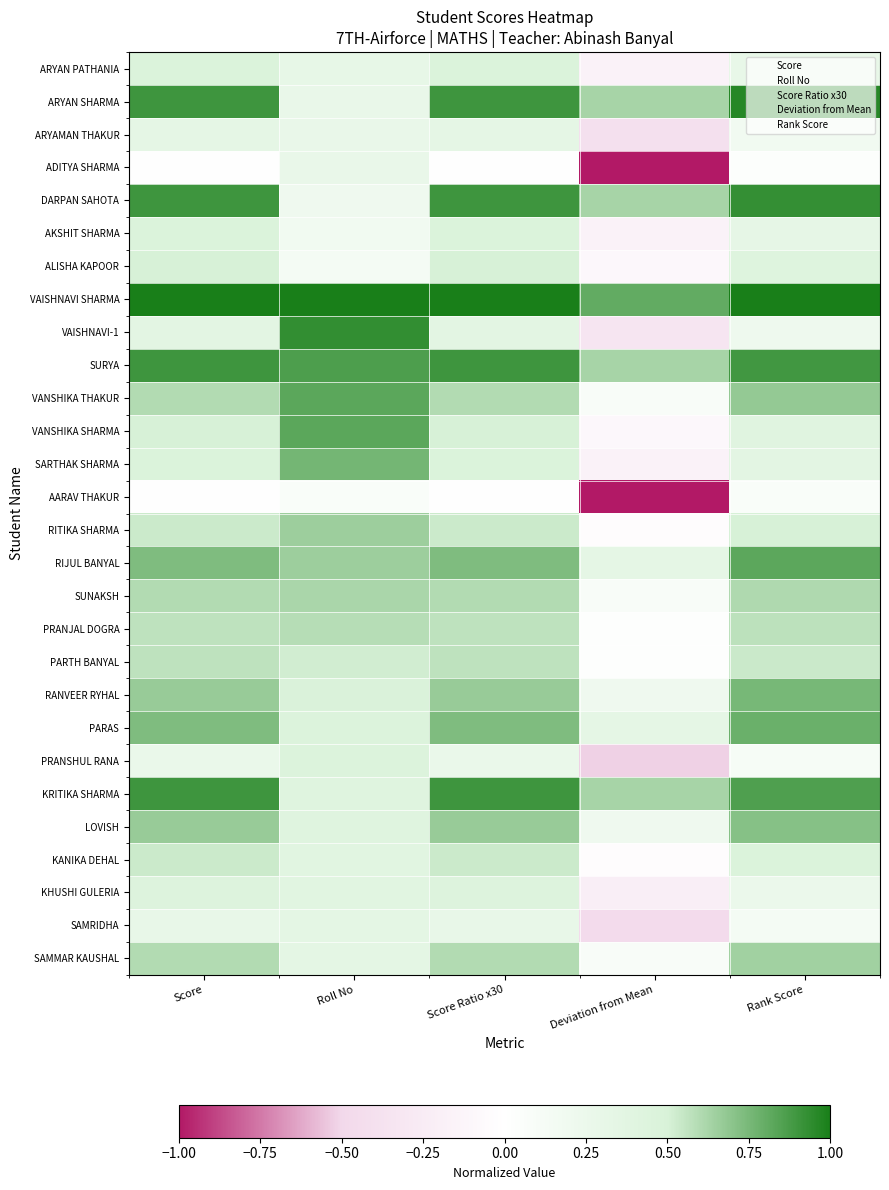

Reading left to right, transcribe all the data shown in this chart.

ARYAN PATHANIA: Score=0.5	Roll No=0.3	Score Ratio x30=0.5	Deviation from Mean=-0.2	Rank Score=0.3
ARYAN SHARMA: Score=0.9	Roll No=0.3	Score Ratio x30=0.9	Deviation from Mean=0.6	Rank Score=1.0
ARYAMAN THAKUR: Score=0.3	Roll No=0.3	Score Ratio x30=0.3	Deviation from Mean=-0.4	Rank Score=0.2
ADITYA SHARMA: Score=0.0	Roll No=0.3	Score Ratio x30=0.0	Deviation from Mean=-1.0	Rank Score=0.0
DARPAN SAHOTA: Score=0.9	Roll No=0.2	Score Ratio x30=0.9	Deviation from Mean=0.6	Rank Score=0.9
AKSHIT SHARMA: Score=0.5	Roll No=0.2	Score Ratio x30=0.5	Deviation from Mean=-0.2	Rank Score=0.3
ALISHA KAPOOR: Score=0.5	Roll No=0.1	Score Ratio x30=0.5	Deviation from Mean=-0.1	Rank Score=0.4
VAISHNAVI SHARMA: Score=1.0	Roll No=1.0	Score Ratio x30=1.0	Deviation from Mean=0.8	Rank Score=1.0
VAISHNAVI-1: Score=0.4	Roll No=0.9	Score Ratio x30=0.4	Deviation from Mean=-0.3	Rank Score=0.2
SURYA: Score=0.9	Roll No=0.9	Score Ratio x30=0.9	Deviation from Mean=0.6	Rank Score=0.9
VANSHIKA THAKUR: Score=0.6	Roll No=0.8	Score Ratio x30=0.6	Deviation from Mean=0.1	Rank Score=0.7
VANSHIKA SHARMA: Score=0.5	Roll No=0.8	Score Ratio x30=0.5	Deviation from Mean=-0.1	Rank Score=0.4
SARTHAK SHARMA: Score=0.5	Roll No=0.8	Score Ratio x30=0.5	Deviation from Mean=-0.2	Rank Score=0.4
AARAV THAKUR: Score=0.0	Roll No=0.1	Score Ratio x30=0.0	Deviation from Mean=-1.0	Rank Score=0.1
RITIKA SHARMA: Score=0.5	Roll No=0.7	Score Ratio x30=0.5	Deviation from Mean=-0.0	Rank Score=0.5
RIJUL BANYAL: Score=0.7	Roll No=0.7	Score Ratio x30=0.7	Deviation from Mean=0.3	Rank Score=0.8
SUNAKSH: Score=0.6	Roll No=0.6	Score Ratio x30=0.6	Deviation from Mean=0.1	Rank Score=0.6
PRANJAL DOGRA: Score=0.6	Roll No=0.6	Score Ratio x30=0.6	Deviation from Mean=0.0	Rank Score=0.6
PARTH BANYAL: Score=0.6	Roll No=0.5	Score Ratio x30=0.6	Deviation from Mean=0.0	Rank Score=0.5
RANVEER RYHAL: Score=0.7	Roll No=0.5	Score Ratio x30=0.7	Deviation from Mean=0.2	Rank Score=0.8
PARAS: Score=0.7	Roll No=0.4	Score Ratio x30=0.7	Deviation from Mean=0.3	Rank Score=0.8
PRANSHUL RANA: Score=0.3	Roll No=0.4	Score Ratio x30=0.3	Deviation from Mean=-0.5	Rank Score=0.1
KRITIKA SHARMA: Score=0.9	Roll No=0.4	Score Ratio x30=0.9	Deviation from Mean=0.6	Rank Score=0.9
LOVISH: Score=0.7	Roll No=0.4	Score Ratio x30=0.7	Deviation from Mean=0.2	Rank Score=0.7
KANIKA DEHAL: Score=0.5	Roll No=0.4	Score Ratio x30=0.5	Deviation from Mean=-0.0	Rank Score=0.5
KHUSHI GULERIA: Score=0.4	Roll No=0.4	Score Ratio x30=0.4	Deviation from Mean=-0.2	Rank Score=0.2
SAMRIDHA: Score=0.3	Roll No=0.3	Score Ratio x30=0.3	Deviation from Mean=-0.5	Rank Score=0.1
SAMMAR KAUSHAL: Score=0.6	Roll No=0.3	Score Ratio x30=0.6	Deviation from Mean=0.1	Rank Score=0.6